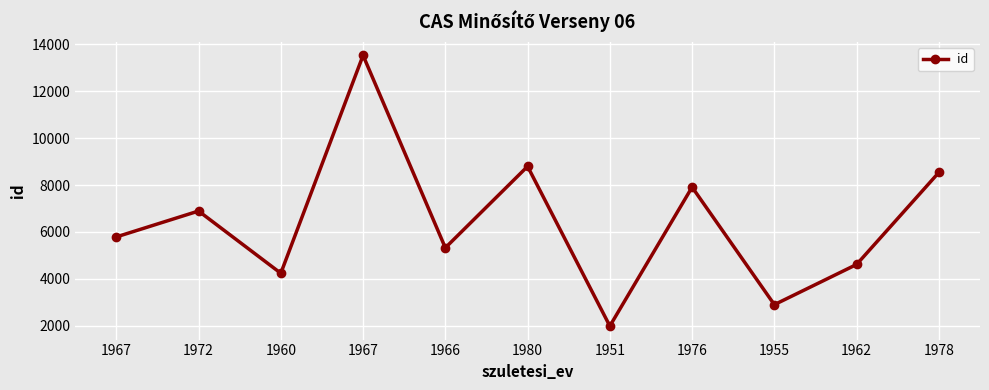

At which label is the value closest to 7757?

1976